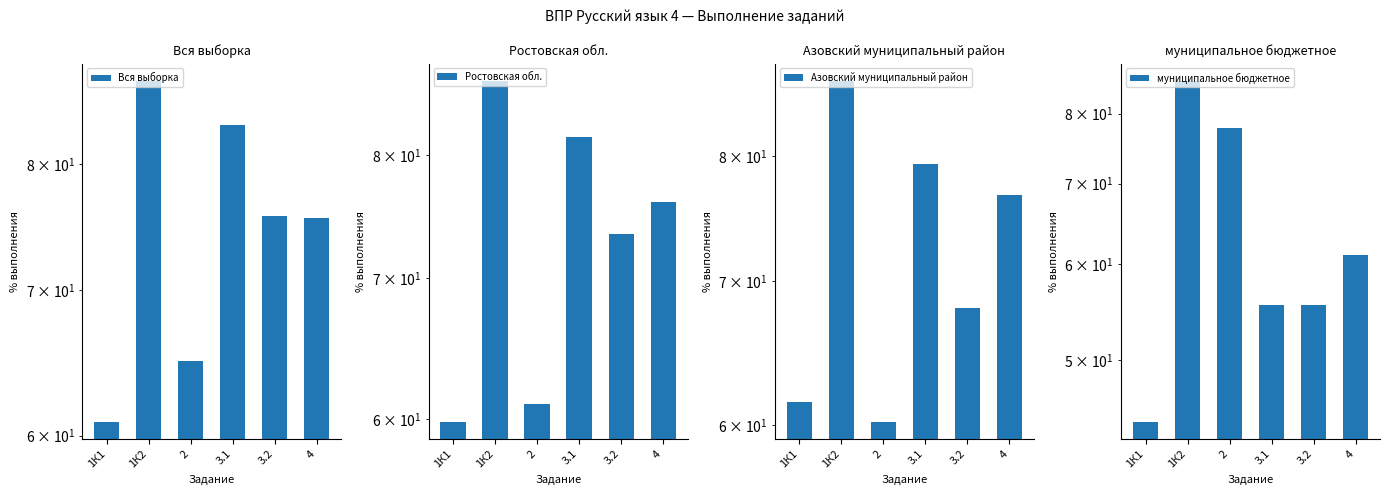

What is the value of the муниципальное бюджетное bar at the 3rd from the left?

77.8